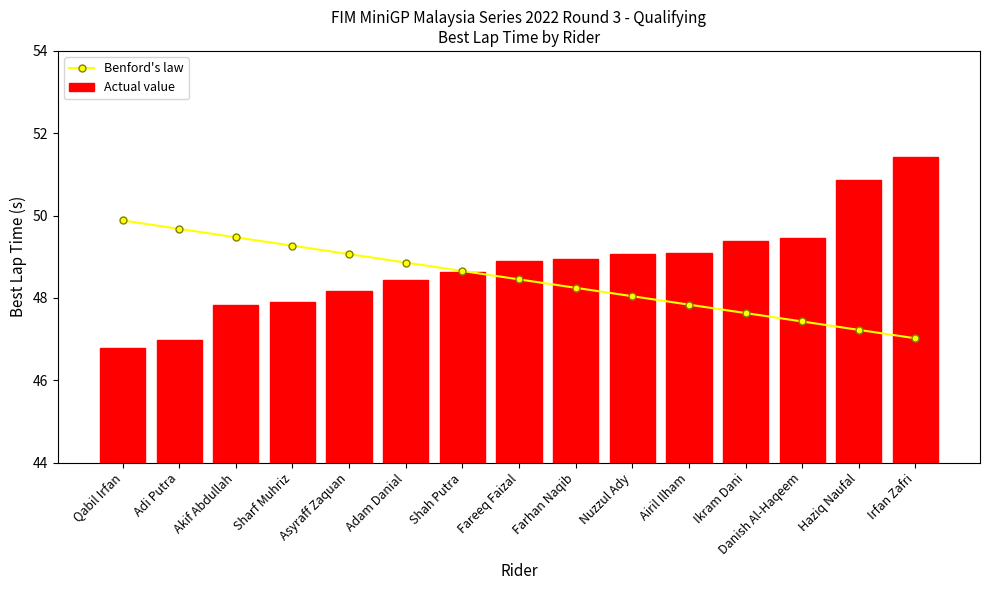

What is the approximate value of Actual value at Danish Al-Haqeem?

49.5